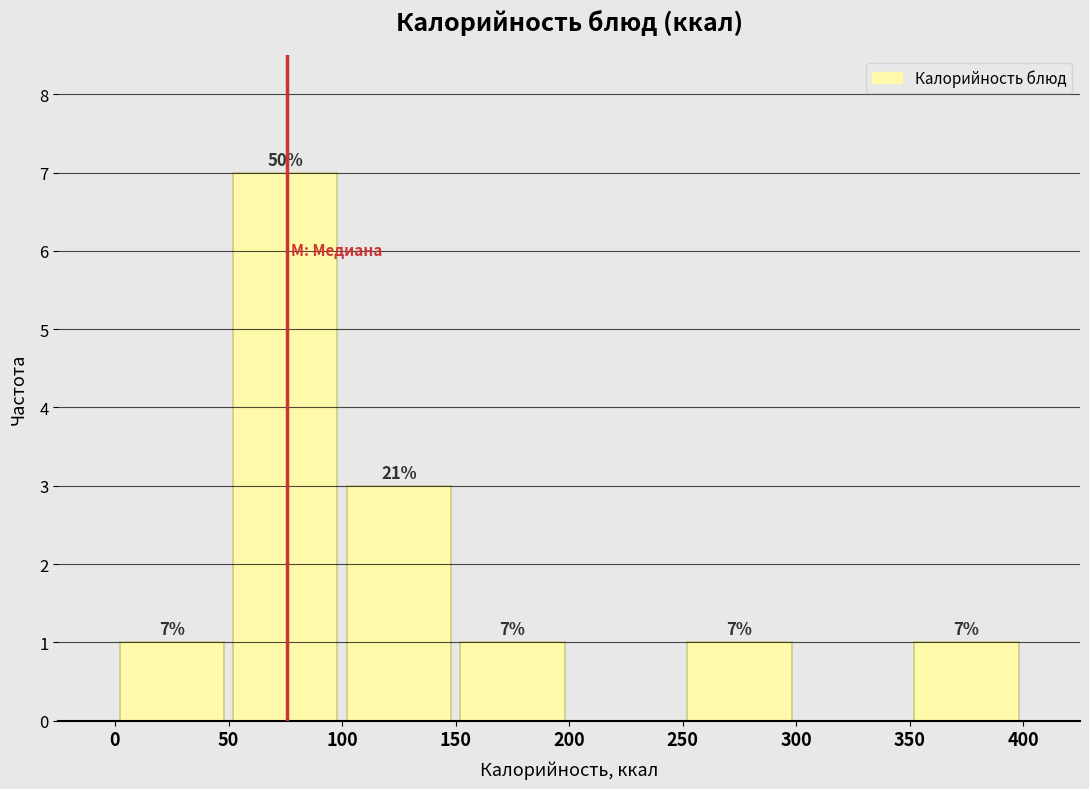

Which range on the x-axis has the tallest bar?

50 to 100